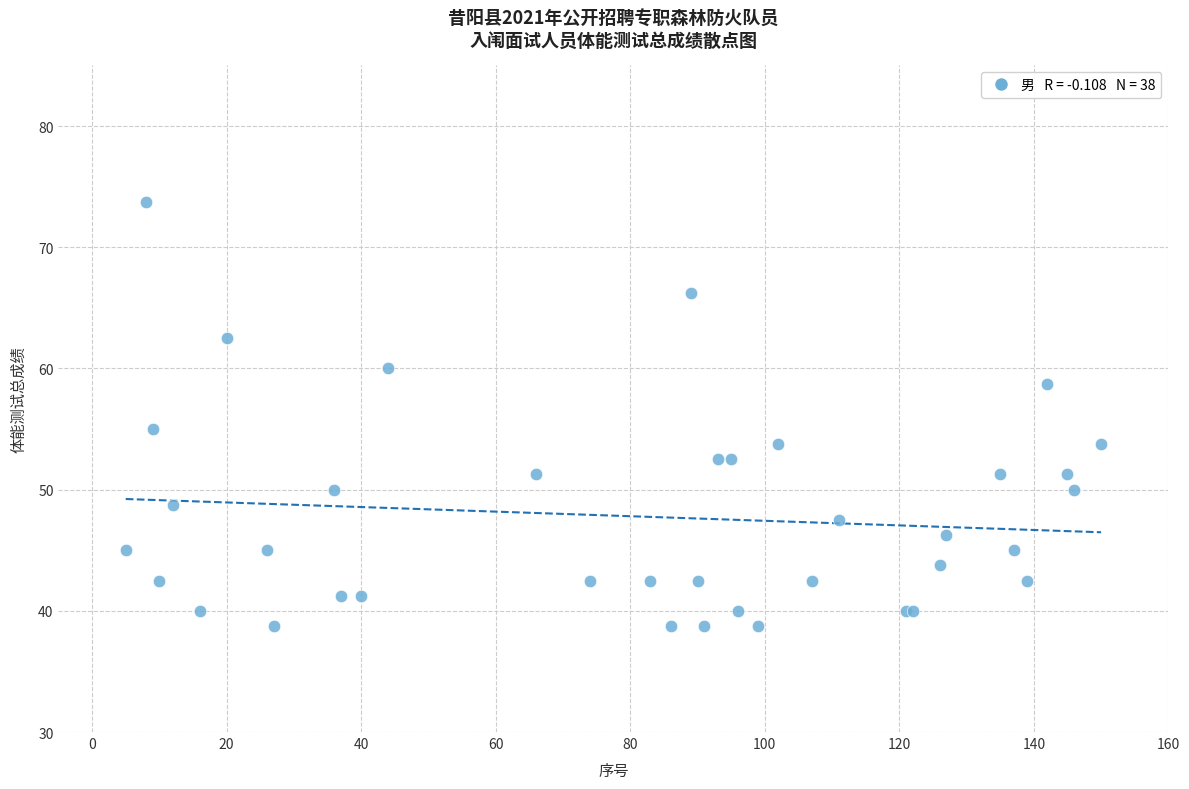

What Y value in the scatter plot is closest to 56?

55.0